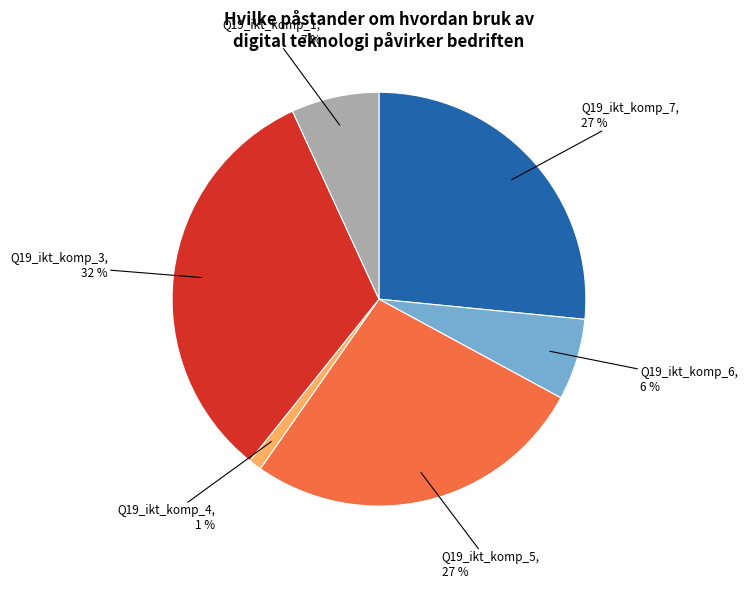

Is Q19_ikt_komp_7 the majority of the pie?

No